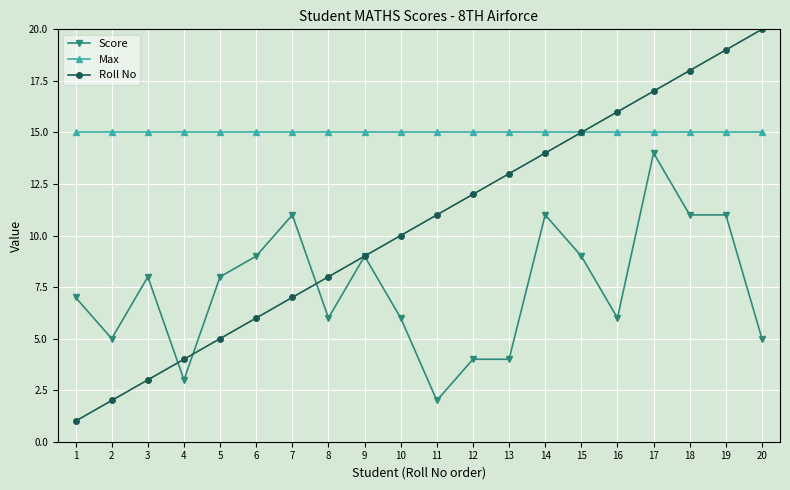

What is the sum of all Roll No values?

210